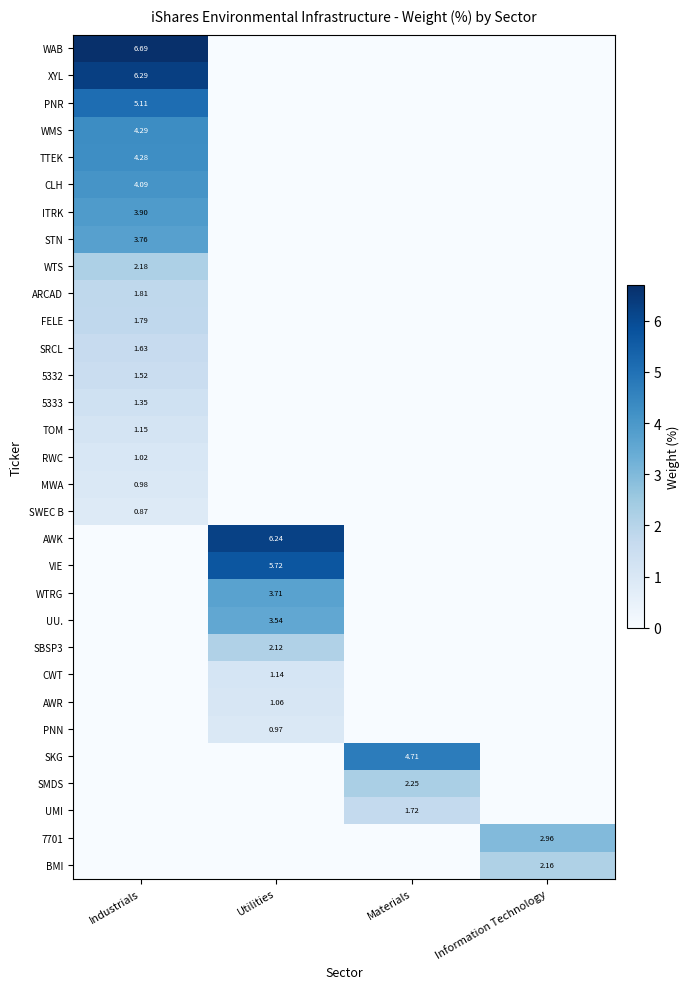

The value of row_3 at Industrials is 4.3. True or false?

True